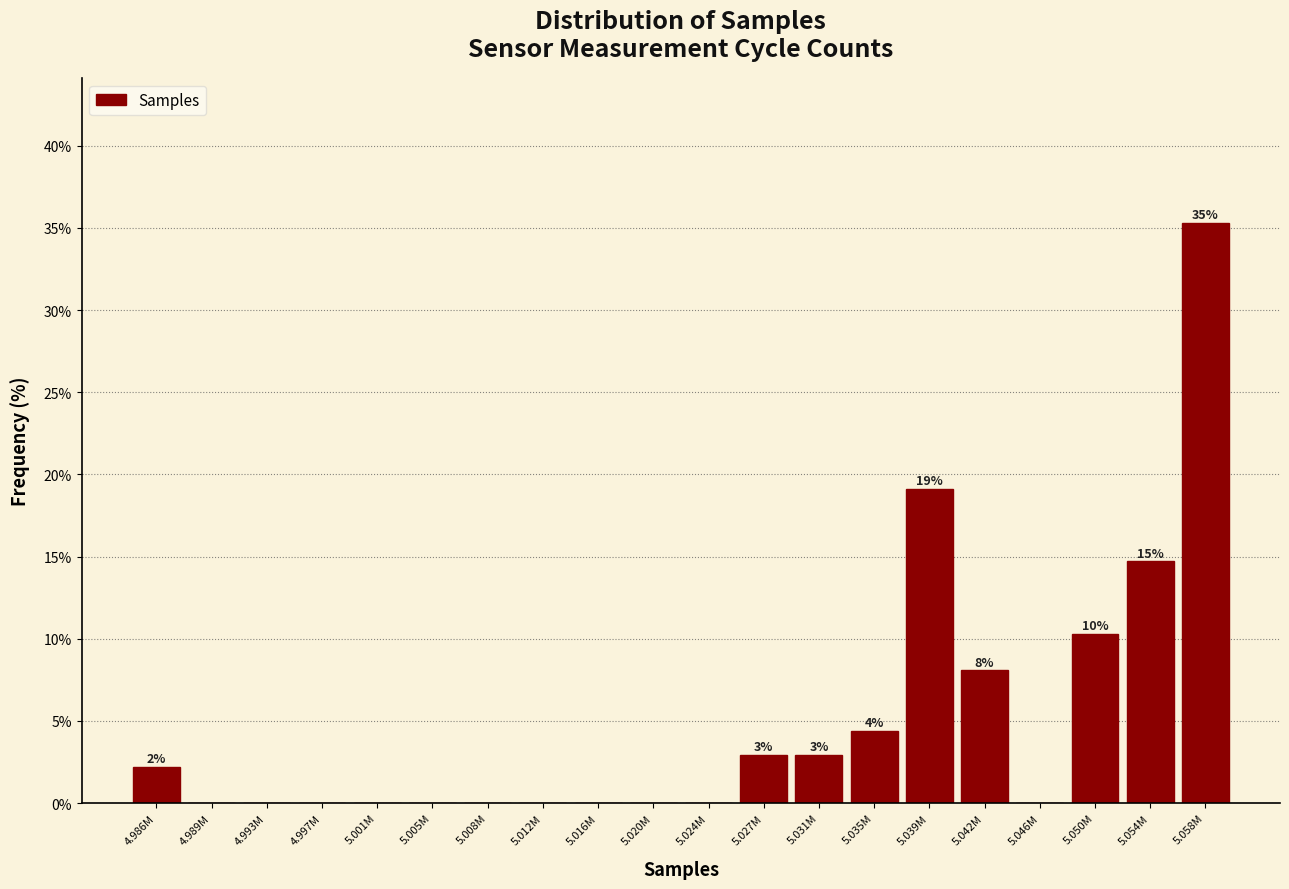

Reading left to right, list all the values displayed in this chart.

4.986M=2.2	4.989M=0.0	4.993M=0.0	4.997M=0.0	5.001M=0.0	5.005M=0.0	5.008M=0.0	5.012M=0.0	5.016M=0.0	5.020M=0.0	5.024M=0.0	5.027M=2.9	5.031M=2.9	5.035M=4.4	5.039M=19.1	5.042M=8.1	5.046M=0.0	5.050M=10.3	5.054M=14.7	5.058M=35.3